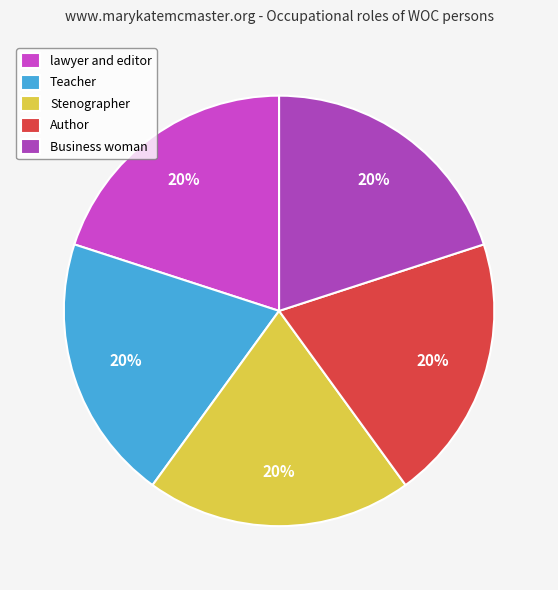

Count the number of slices in the pie.

5